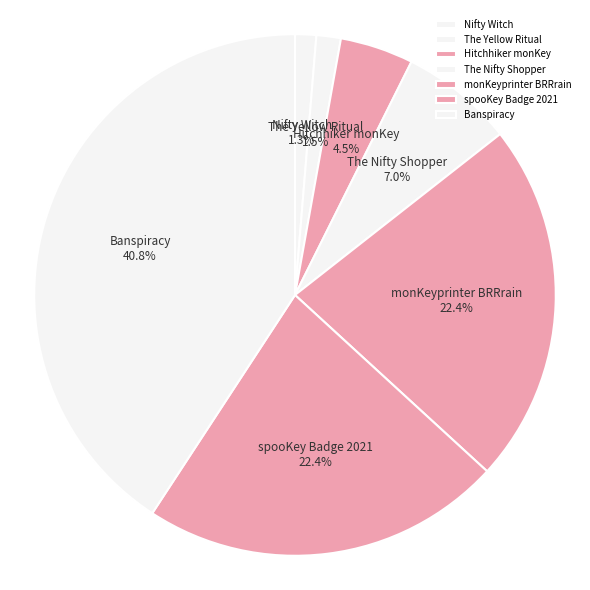

Is the sum of Hitchhiker monKey and spooKey Badge 2021 greater than half?

No